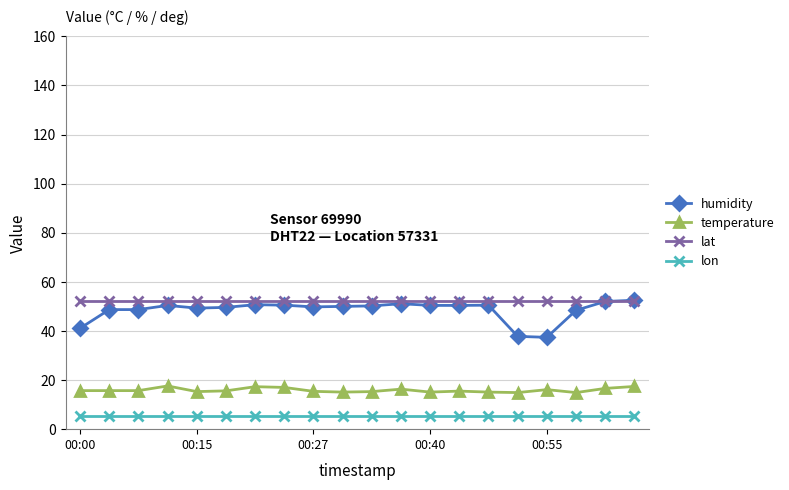

What is the minimum value shown in the chart?

5.3